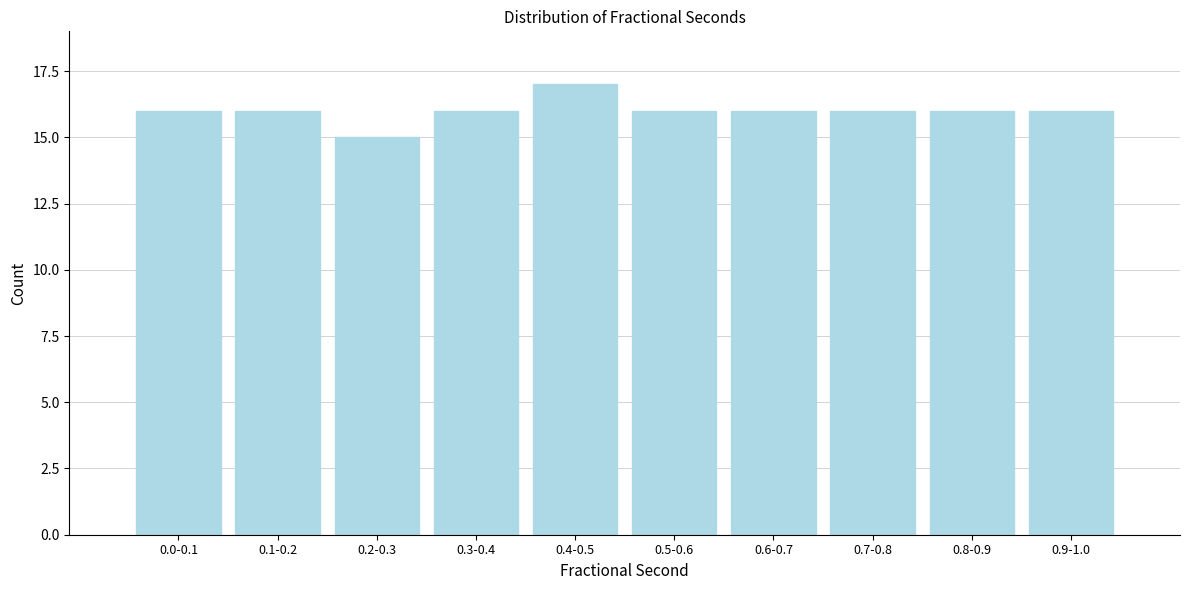

Reading right to left, extract all data points from this chart.

0.9-1.0=16	0.8-0.9=16	0.7-0.8=16	0.6-0.7=16	0.5-0.6=16	0.4-0.5=17	0.3-0.4=16	0.2-0.3=15	0.1-0.2=16	0.0-0.1=16